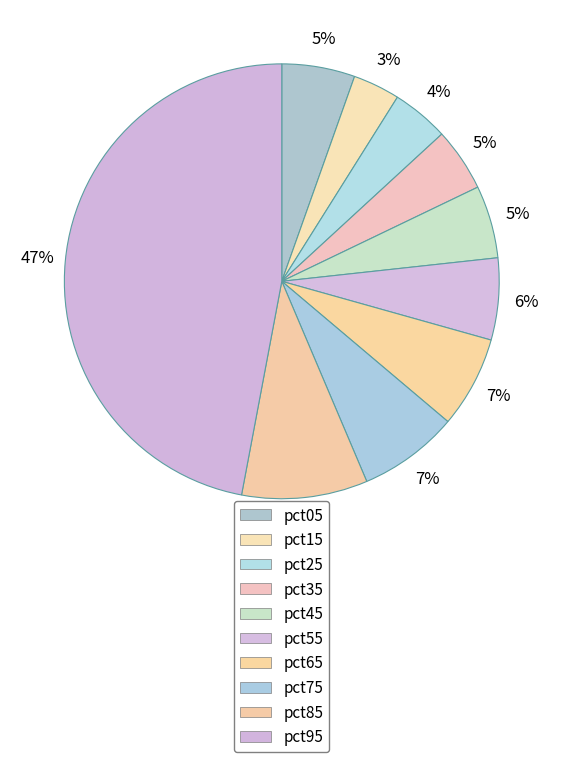

To the nearest percent, what is the difference between the largest and smallest slice percentages?

44%